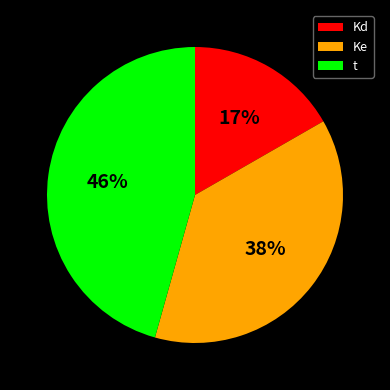

Is it true that t is 32% of the pie?

False